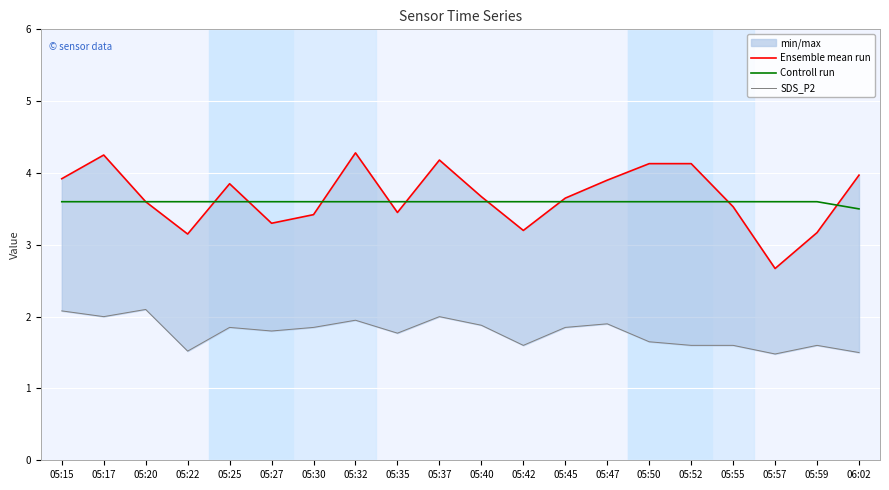

Which series has the largest range (max minus min)?

Ensemble mean run